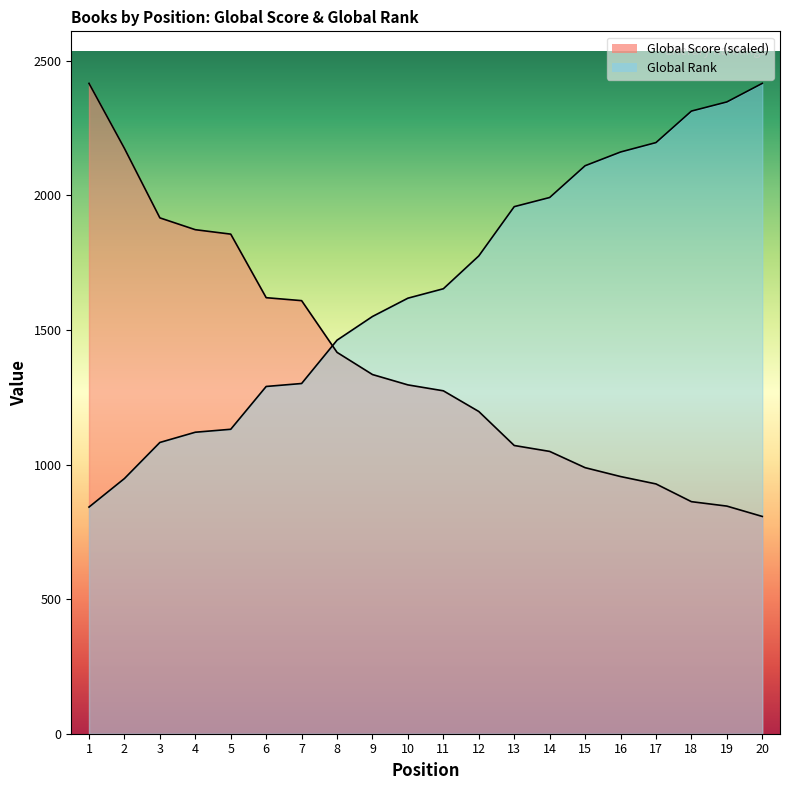

What is the value of the Global Rank point at the 17th from the left?

2196.0